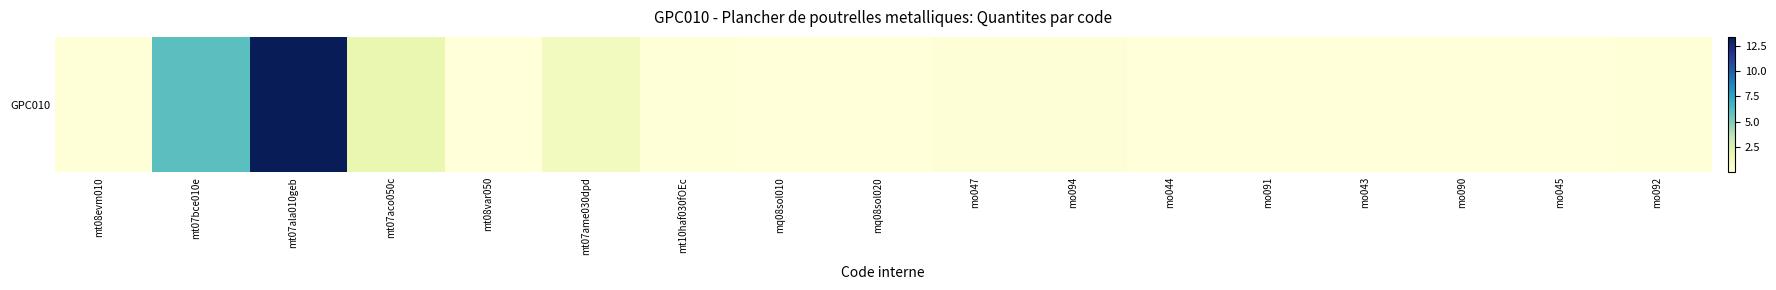

At which category does the chart reach its minimum across all series?

mq08sol010